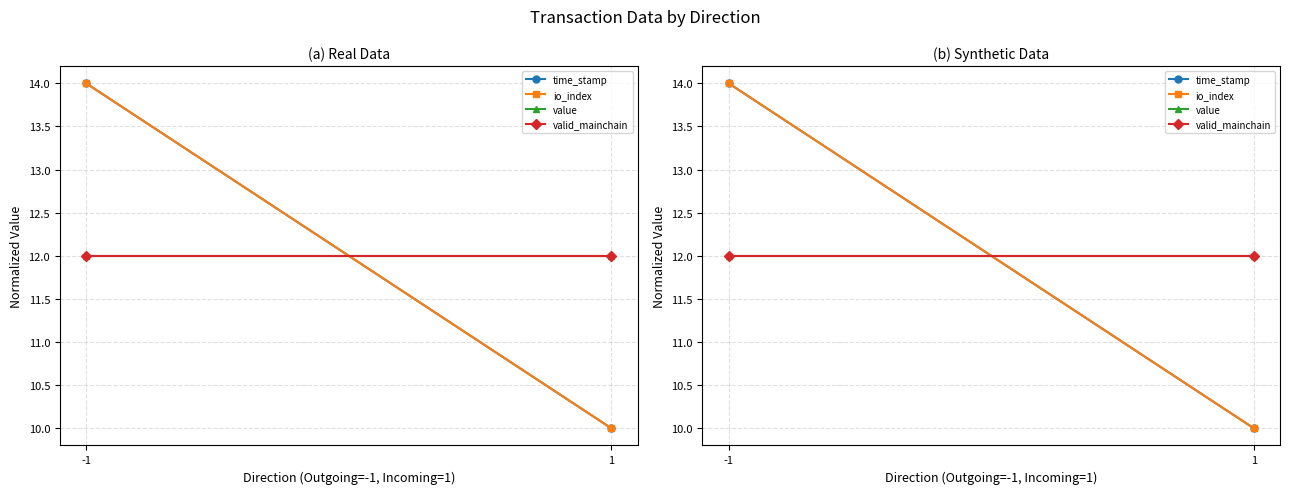

Reading right to left, what are all the values shown in this chart?

time_stamp: 1=10	-1=14
io_index: 1=10	-1=14
value: 1=12	-1=12
valid_mainchain: 1=12	-1=12